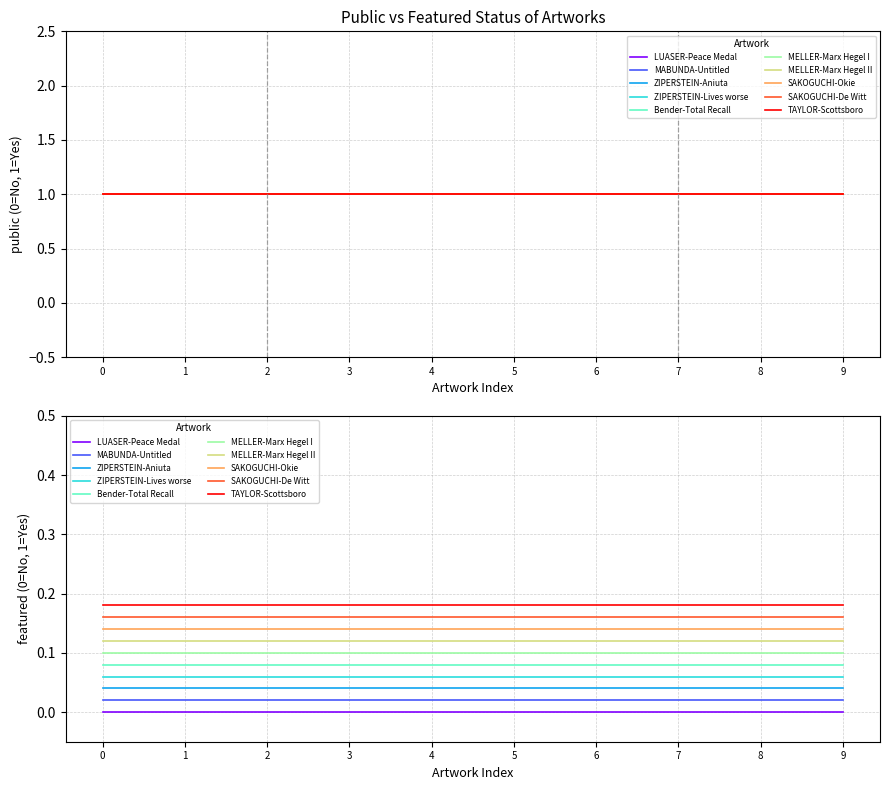

Rank the categories by public value from highest to lowest.

LUASER-Peace Medal, MABUNDA-Untitled, ZIPERSTEIN-Aniuta, ZIPERSTEIN-Lives worse, Bender-Total Recall, MELLER-Marx Hegel I, MELLER-Marx Hegel II, SAKOGUCHI-Okie, SAKOGUCHI-De Witt, TAYLOR-Scottsboro